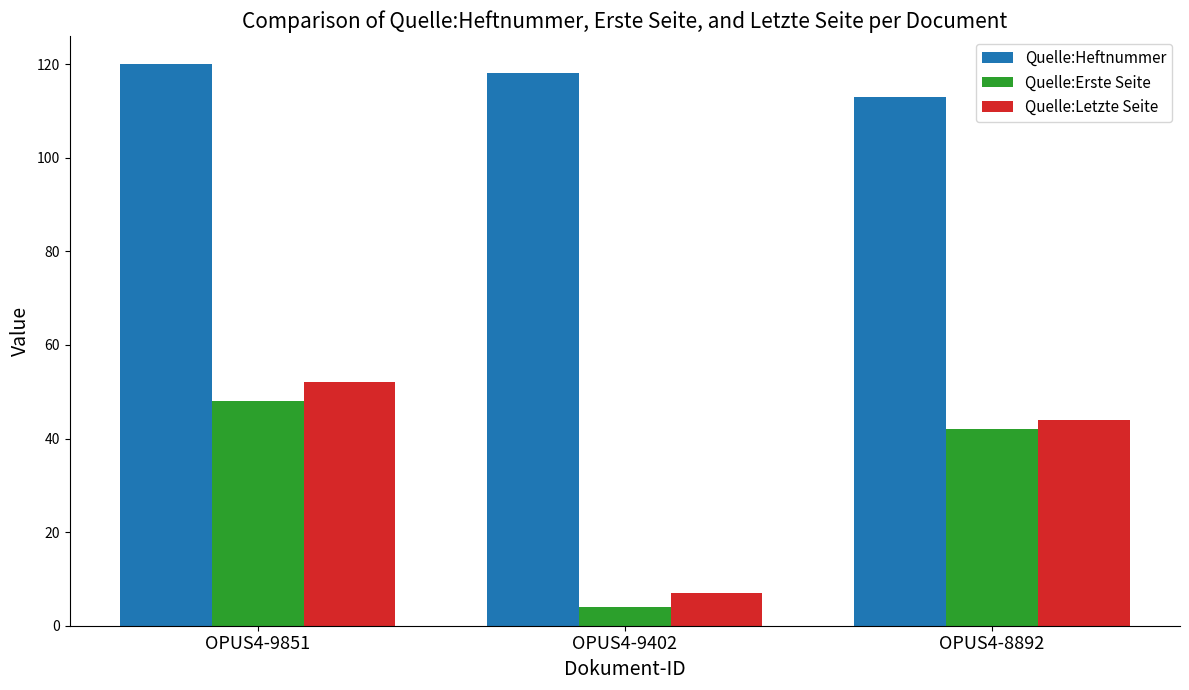

The Quelle:Letzte Seite series shows 24 at OPUS4-9851. True or false?

False